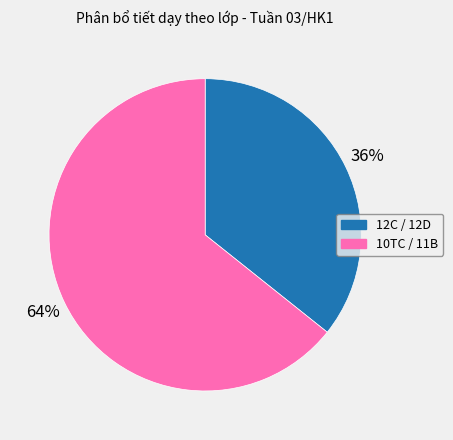

Which slice is the largest?

10TC / 11B